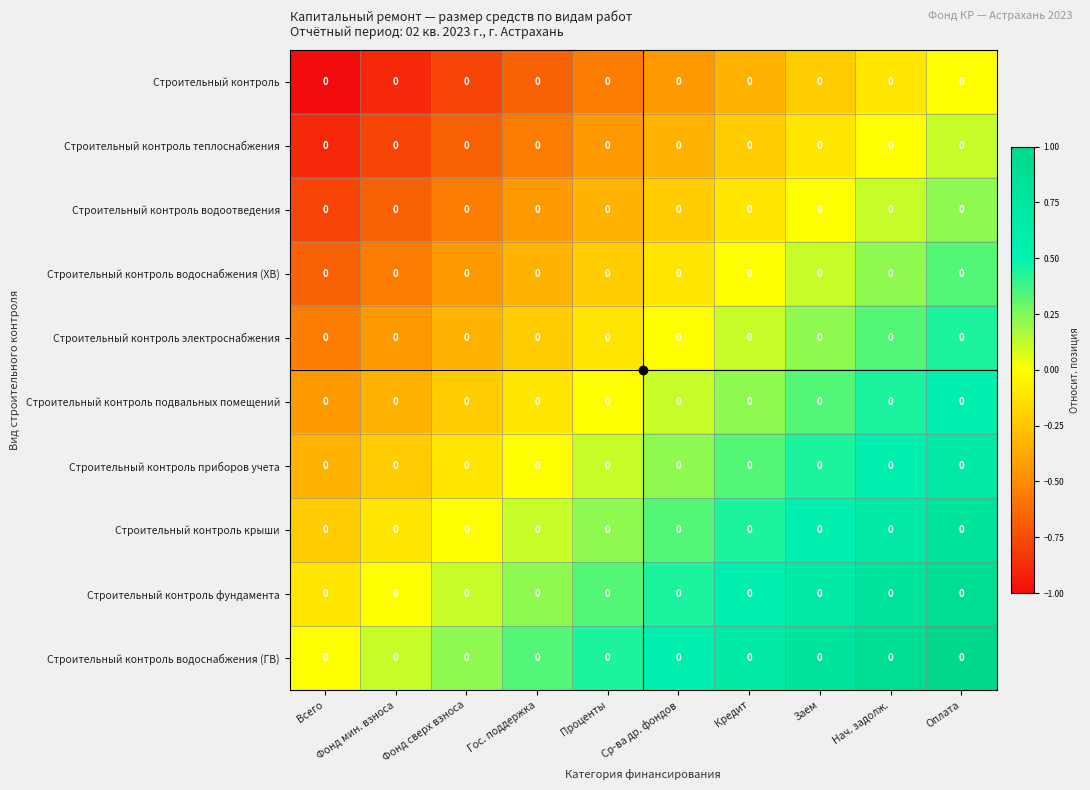

Is it true that Строительный контроль электроснабжения equals -0.4 at Фонд сверх взноса?

False